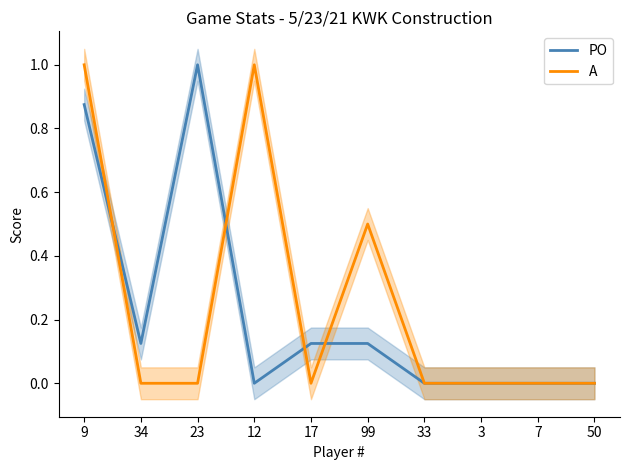

Which series has the largest total across all categories?

A